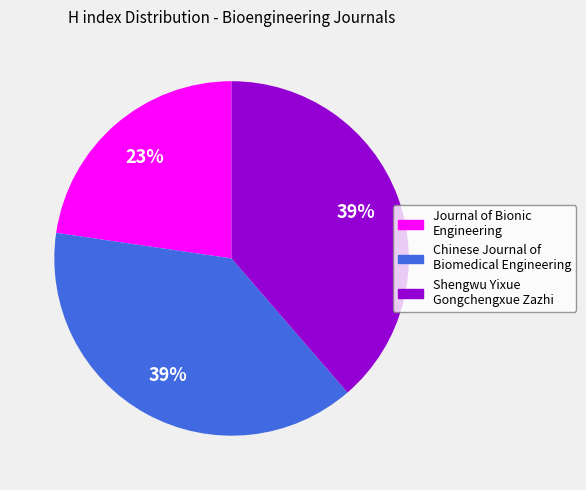

Does Chinese Journal of Biomedical Engineering represent more than half of the total?

No